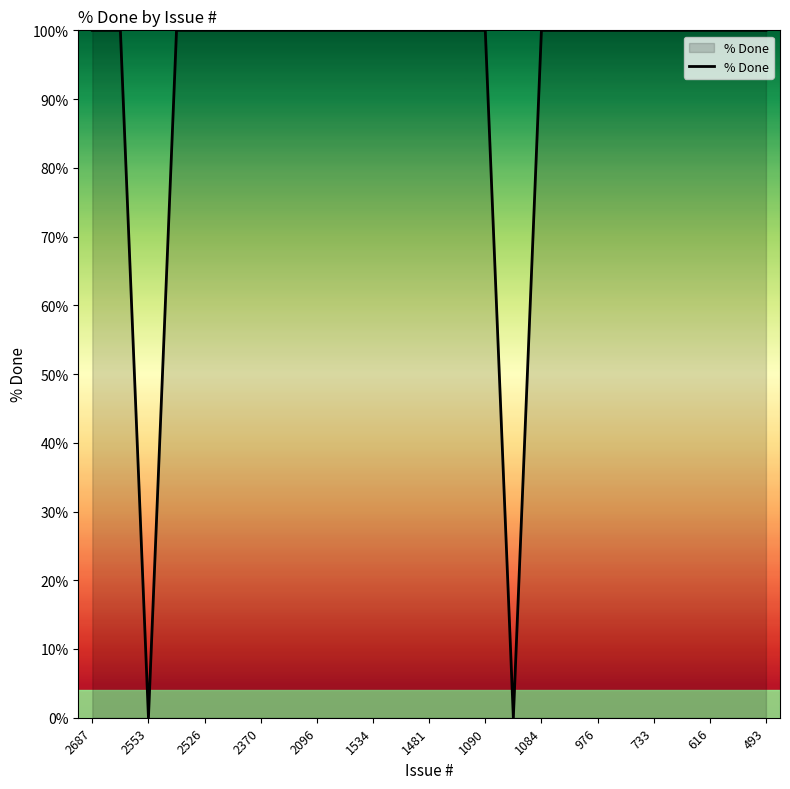

What is the greatest value displayed?

100